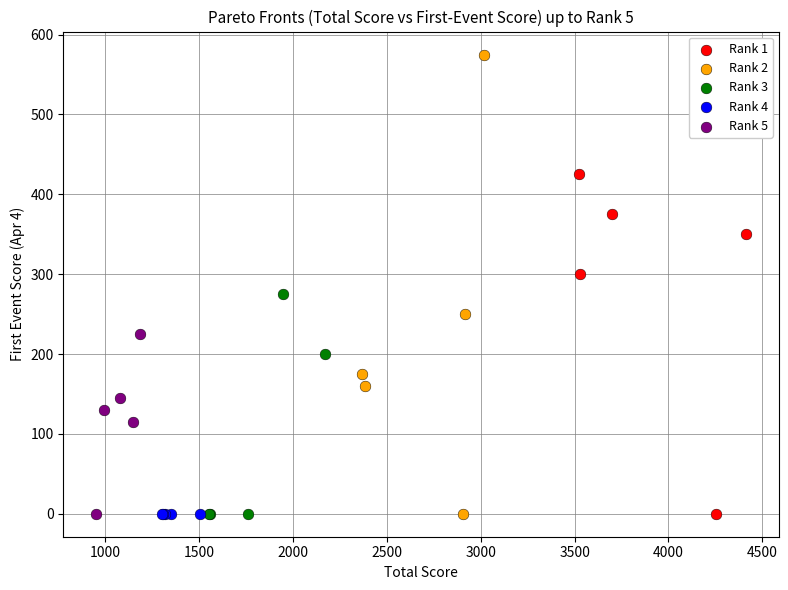

Which series contains the highest Y value?

Rank 2